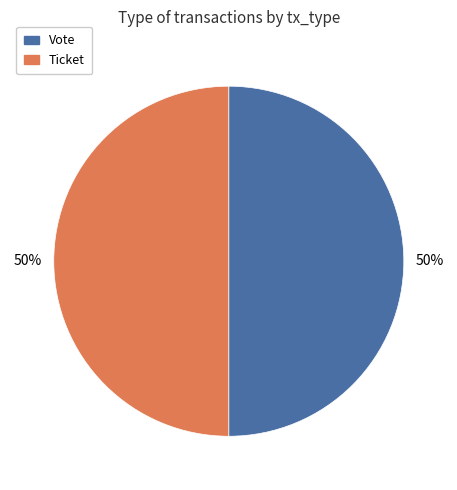

Approximately how many times larger is the value at Vote compared to Ticket?

1.0